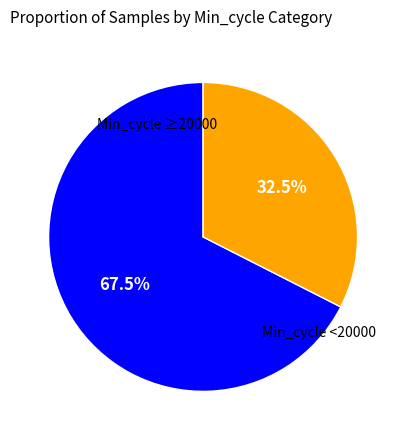

Is there a majority slice in this chart?

Yes